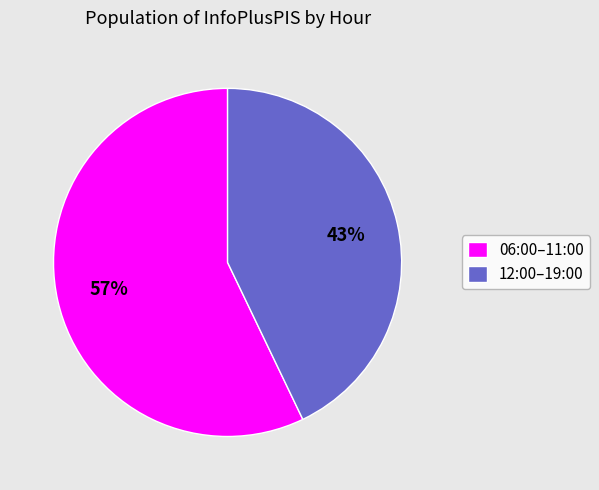

Which has a higher value, 06:00–11:00 or 12:00–19:00?

06:00–11:00